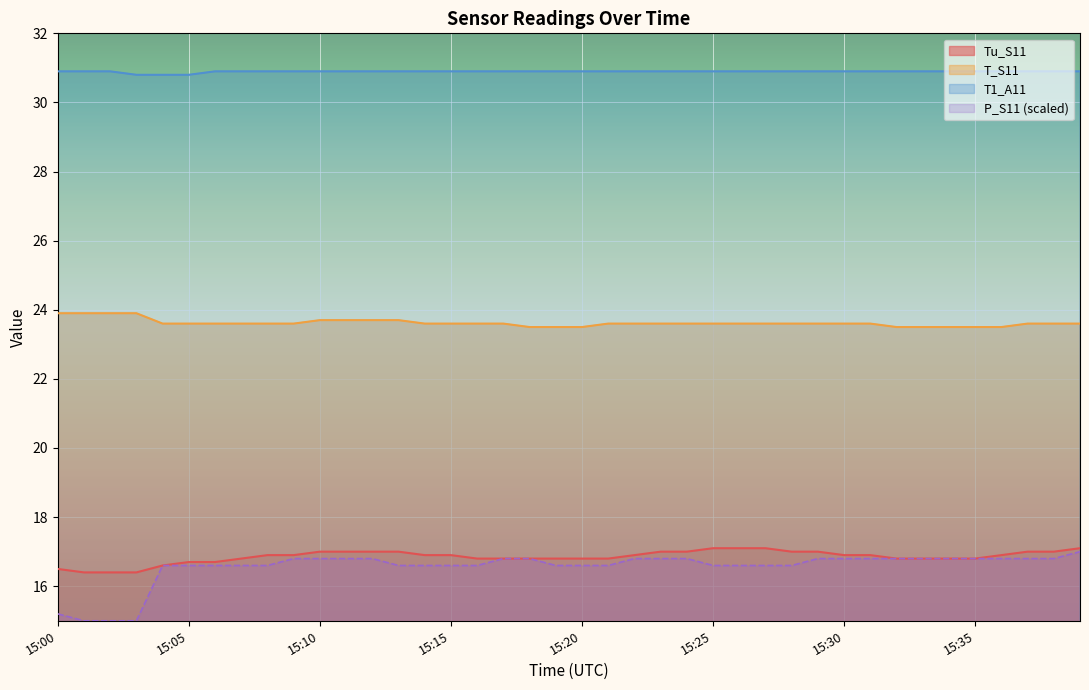

What are all the series names shown in the legend?

Tu_S11, T_S11, T1_A11, P_S11 (scaled)